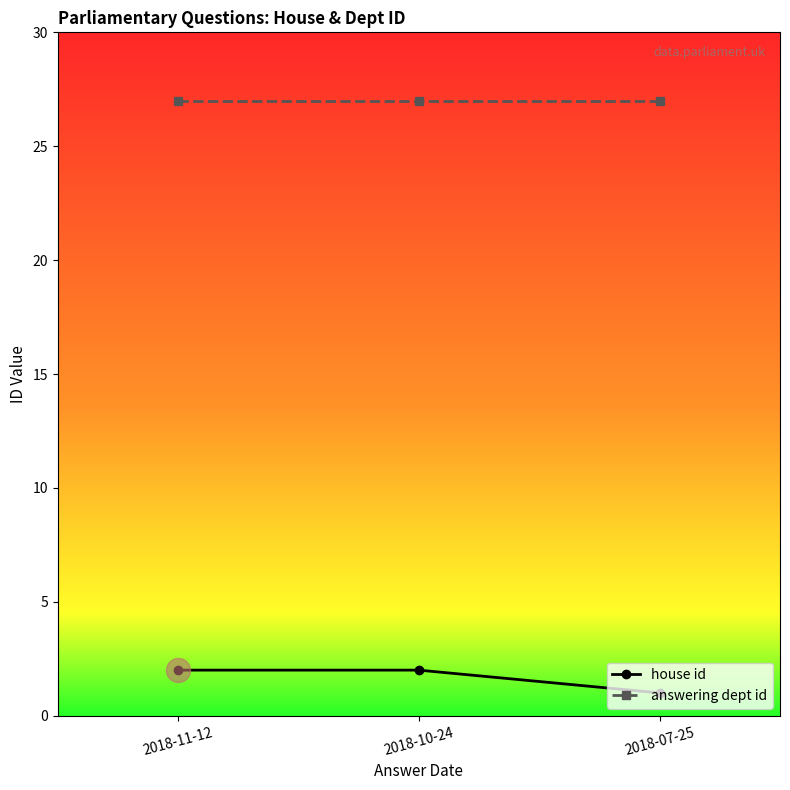

What is the total value across all series at 2018-11-12?

29